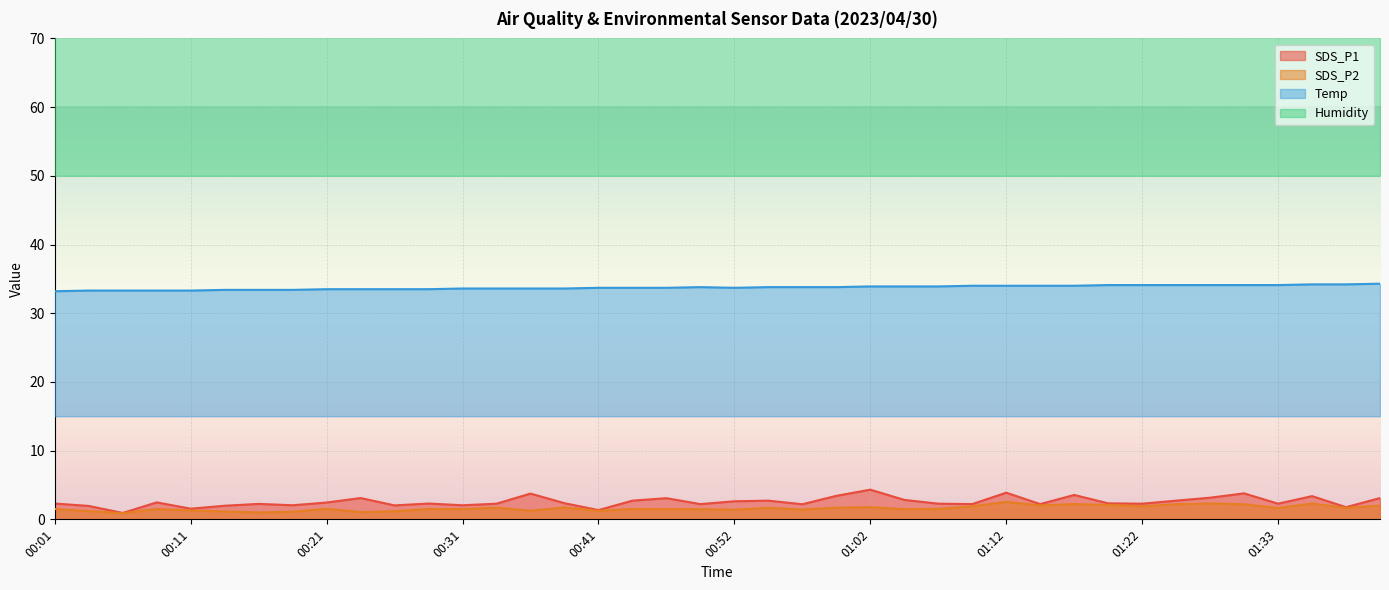

At how many categories does at least one series exceed 26?

40